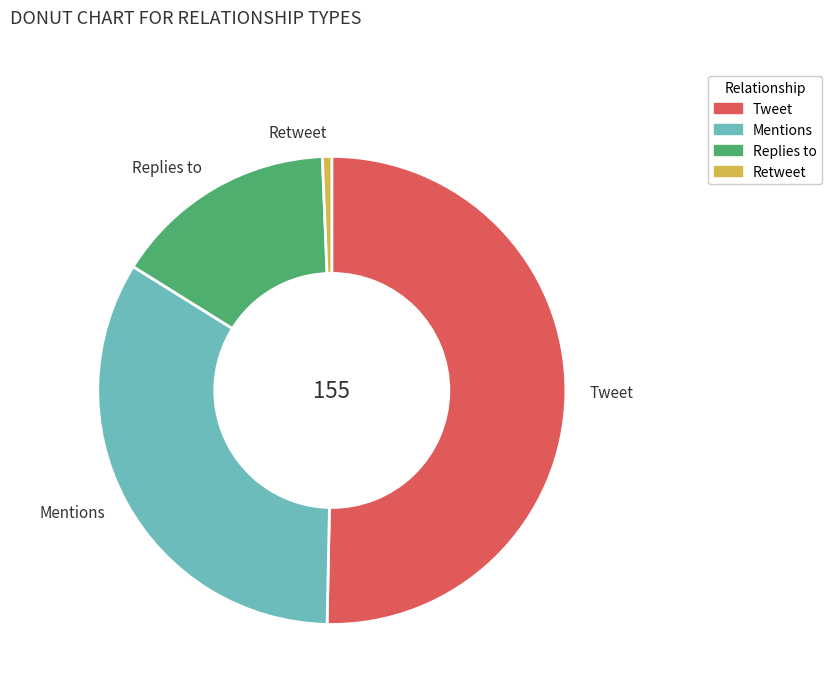

Which category accounts for the majority?

Tweet